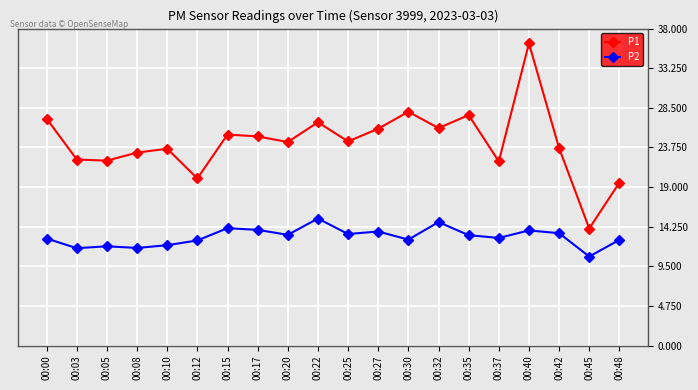

How many data points in P1 are less than 24?

9